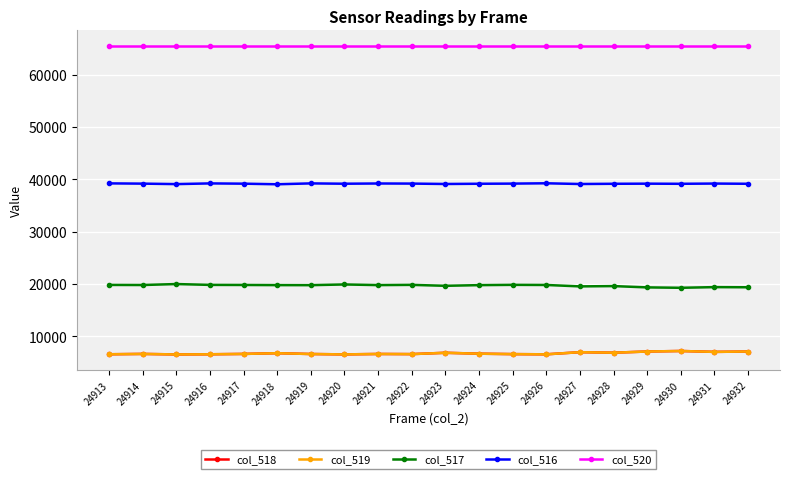

True or false: col_517 and col_516 intersect in this chart.

False